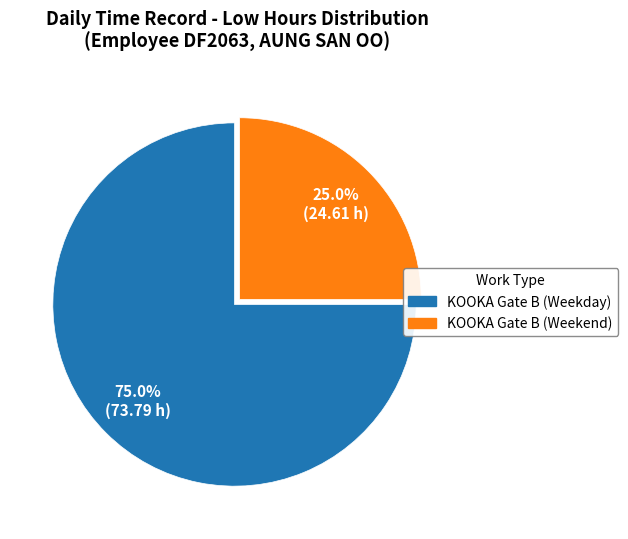

How many segments does this pie chart have?

2